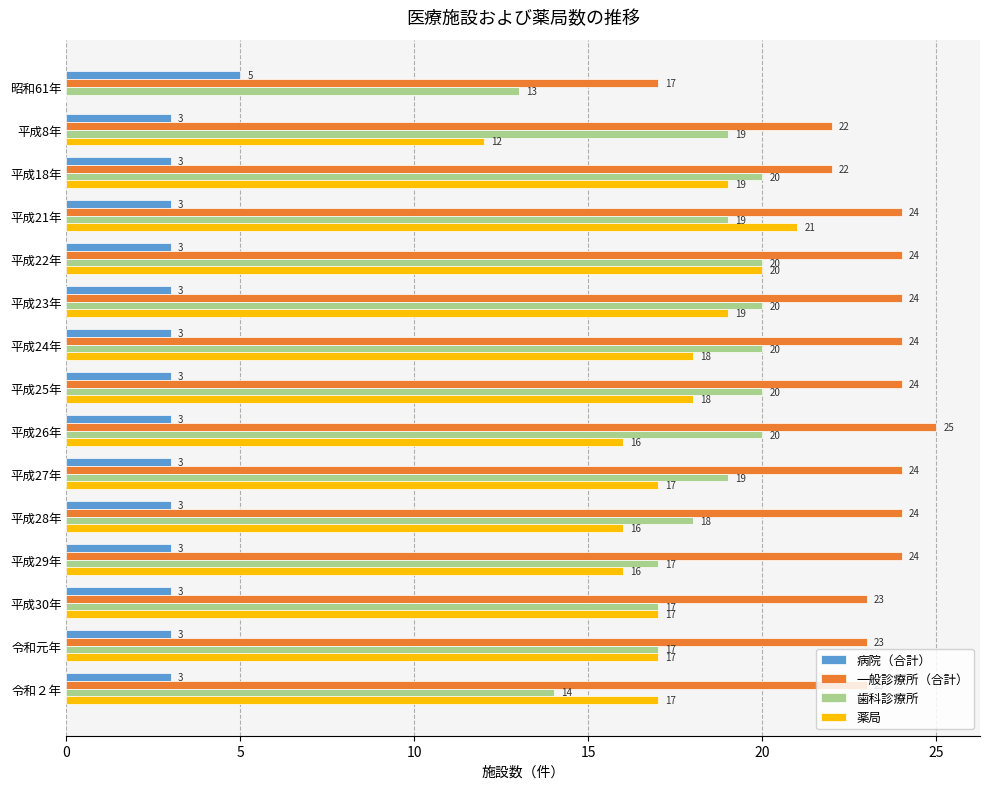

What is the sum of the 薬局 values at 平成29年 and 令和２年?

33